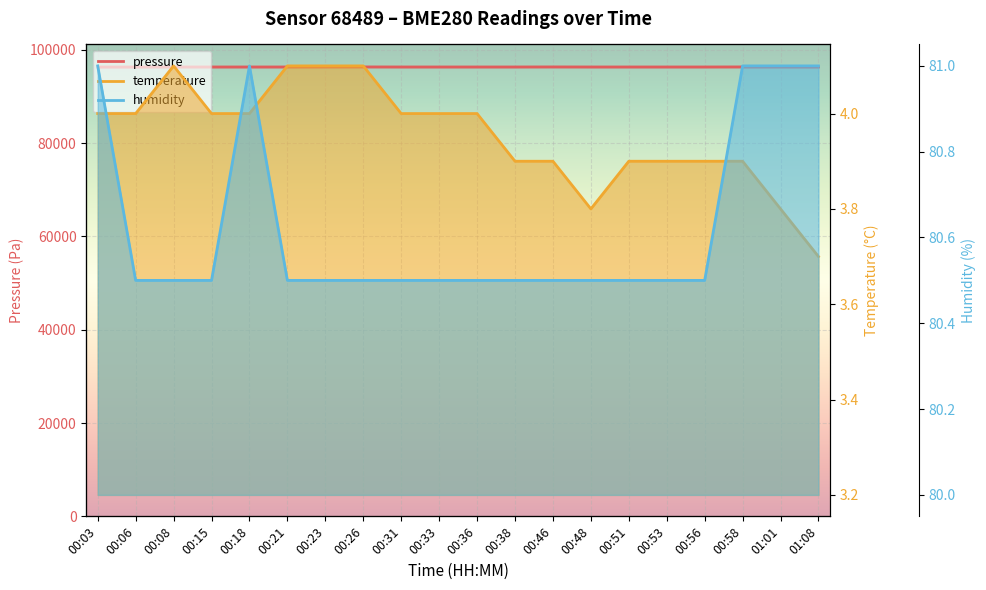

At 00:26, list the series in order from smallest to largest.

temperature, humidity, pressure